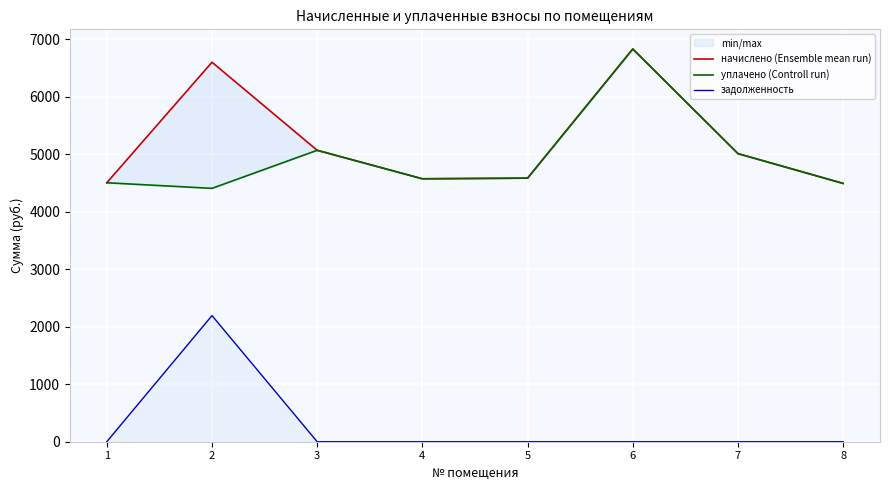

Reading right to left, what are all the values shown in this chart?

начислено (Ensemble mean run): 4492.8	5011.2	6831.4	4585.0	4573.4	5068.8	6601.0	4504.3
уплачено (Controll run): 4492.8	5011.2	6831.4	4585.0	4573.4	5068.8	4406.9	4504.3
задолженность: 0.0	0.0	0.0	0.0	0.0	0.0	2194.1	0.0